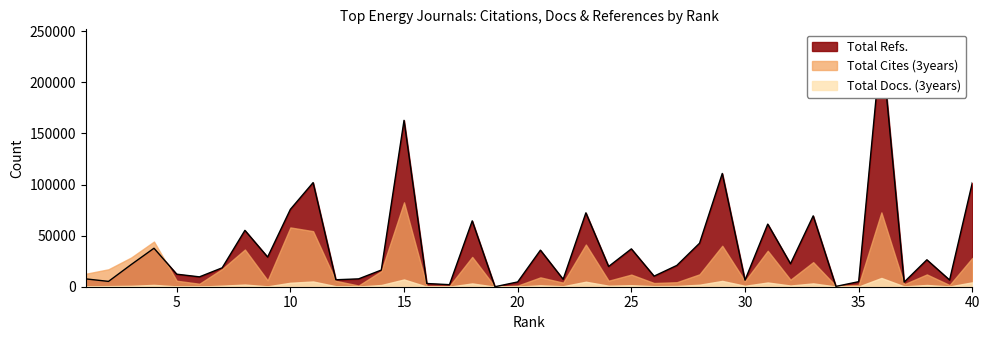

What is the highest value of the Total Refs. series?

239920